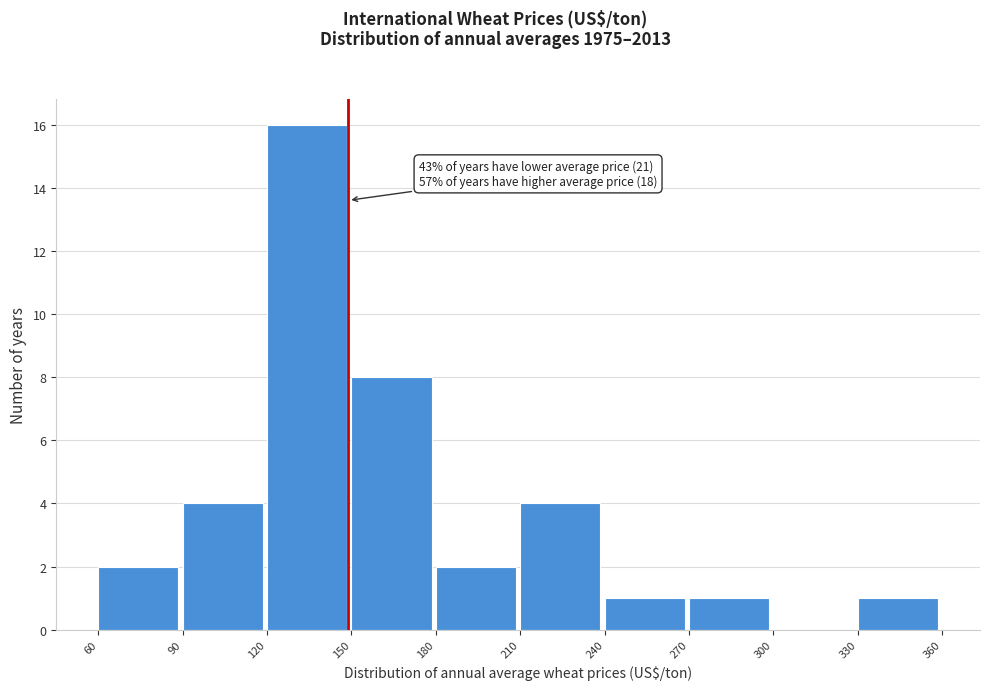

Over which range of the x-axis is the bar tallest?

120 to 150